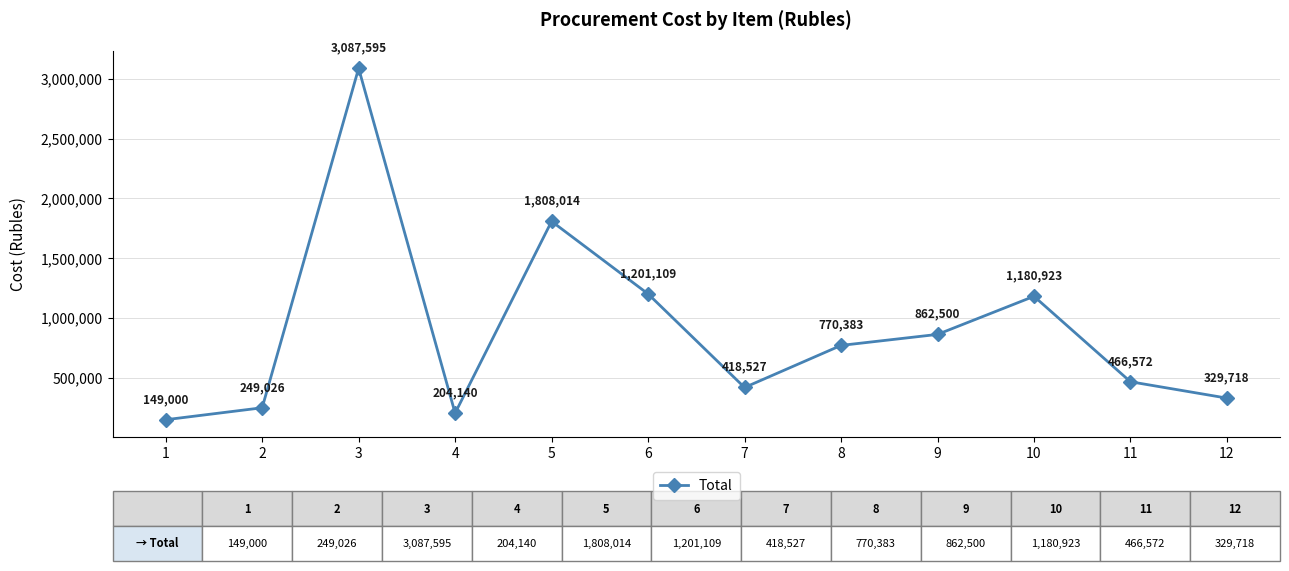

Between 10 and 3, which is larger?

3